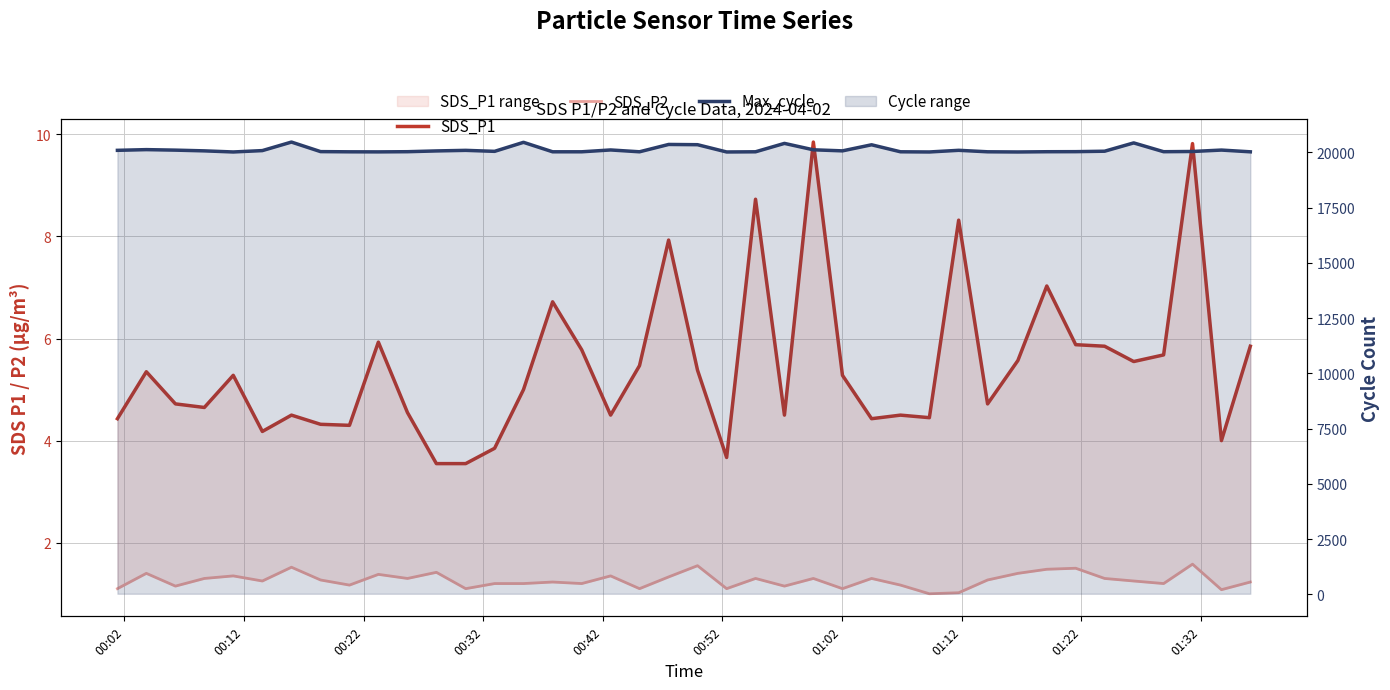

What is the value of the Max_cycle point at the 34th from the left?

20031.0